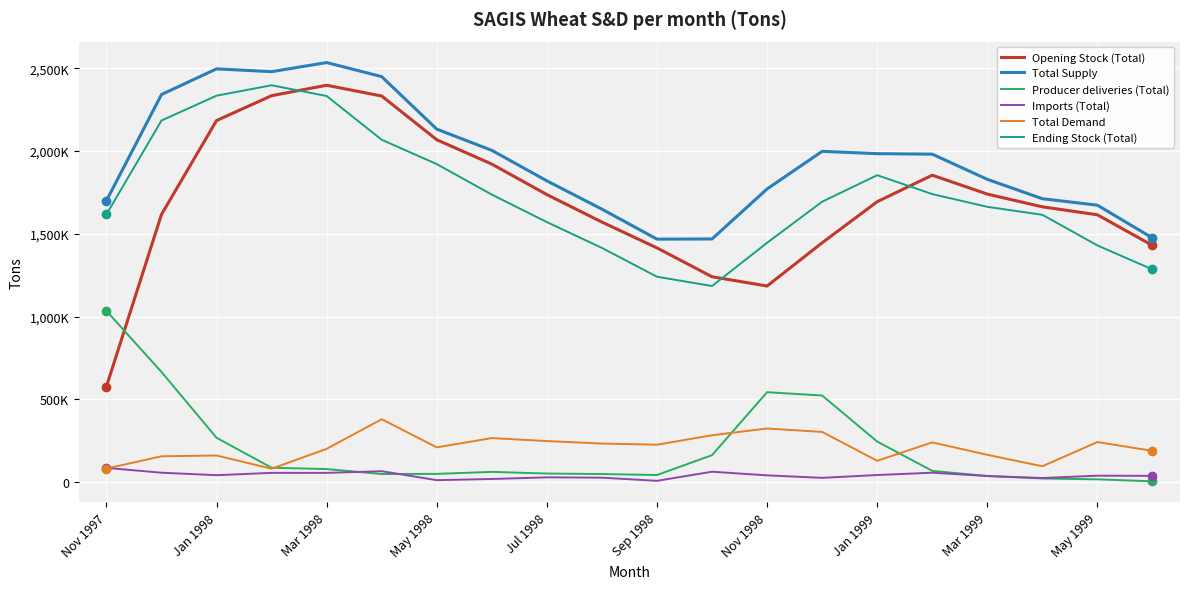

True or false: Ending Stock (Total) has more than 2 interior local peaks.

False